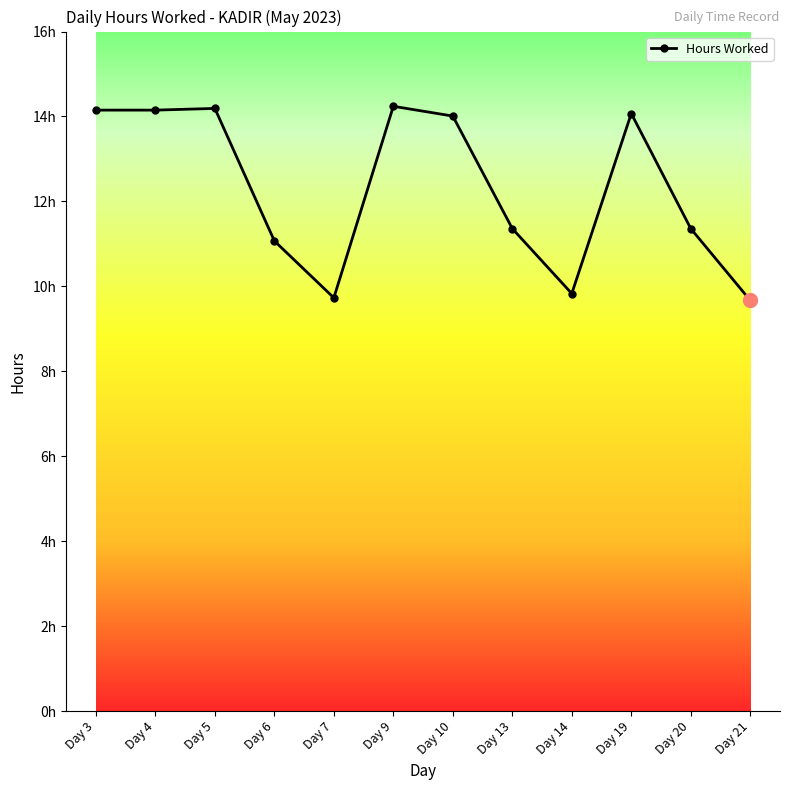

At which category does the data reach its first local valley?

Day 7